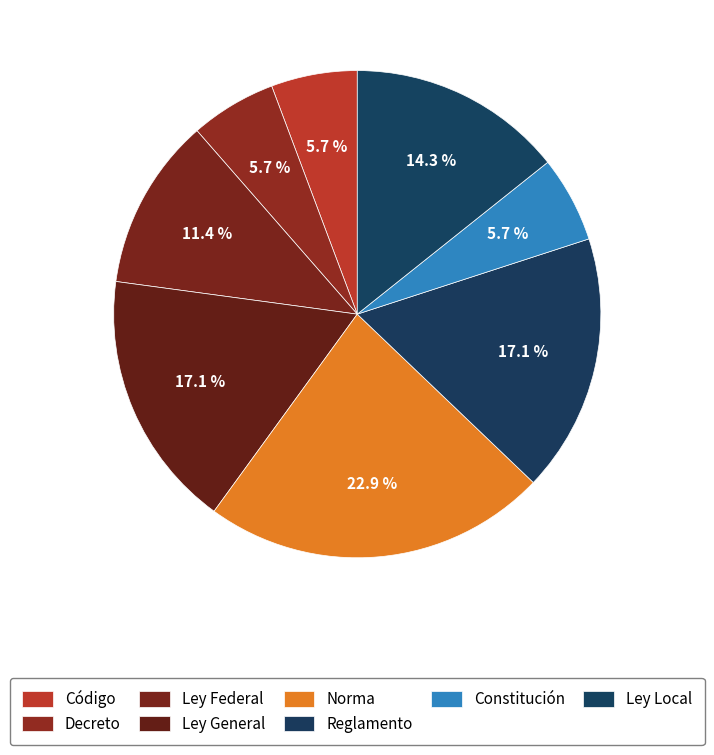

Does Ley Federal account for over 50% of the chart?

No